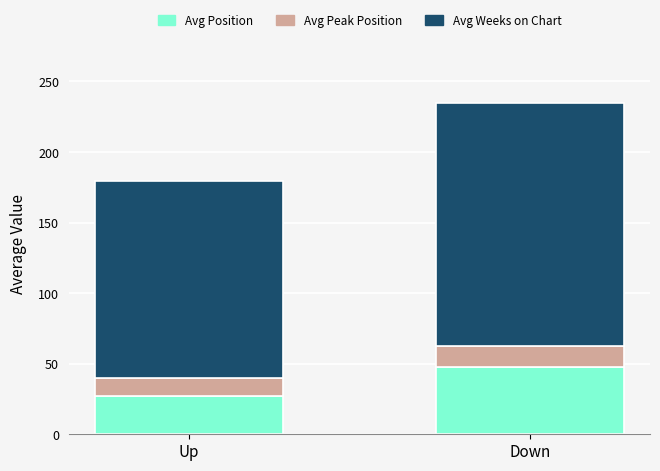

How many bars are there in total?

2